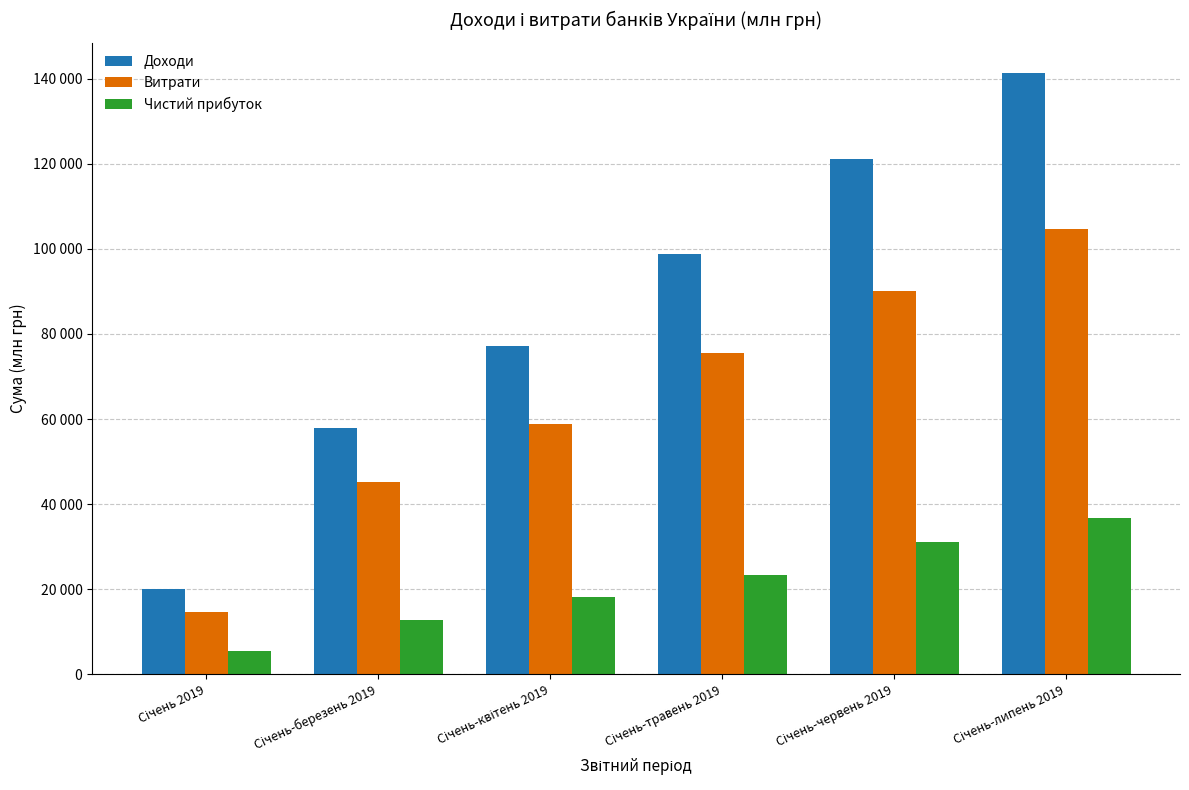

Reading left to right, what are all the values shown in this chart?

Доходи: Січень 2019=20180	Січень-березень 2019=58012	Січень-квітень 2019=77064	Січень-травень 2019=98854	Січень-червень 2019=121064	Січень-липень 2019=141401
Витрати: Січень 2019=14754	Січень-березень 2019=45109	Січень-квітень 2019=58949	Січень-травень 2019=75426	Січень-червень 2019=90027	Січень-липень 2019=104674
Чистий прибуток: Січень 2019=5426	Січень-березень 2019=12902	Січень-квітень 2019=18115	Січень-травень 2019=23428	Січень-червень 2019=31037	Січень-липень 2019=36727